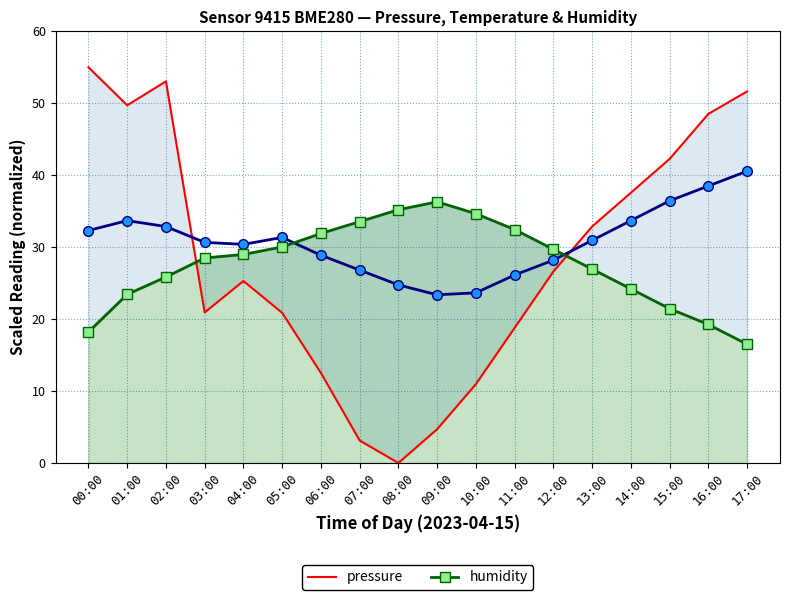

Rank the series at 03:00 from highest to lowest value.

temperature, humidity, pressure